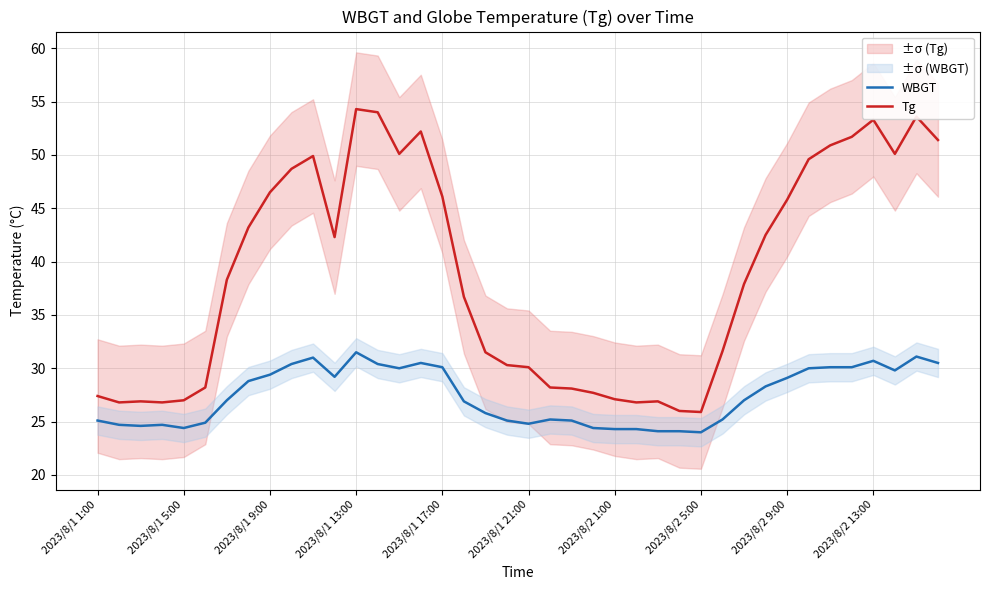

True or false: Tg and WBGT intersect in this chart.

False